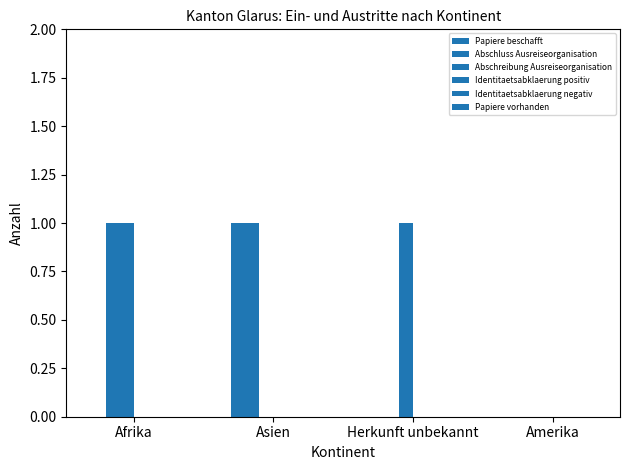

Count the number of data series in this chart.

3